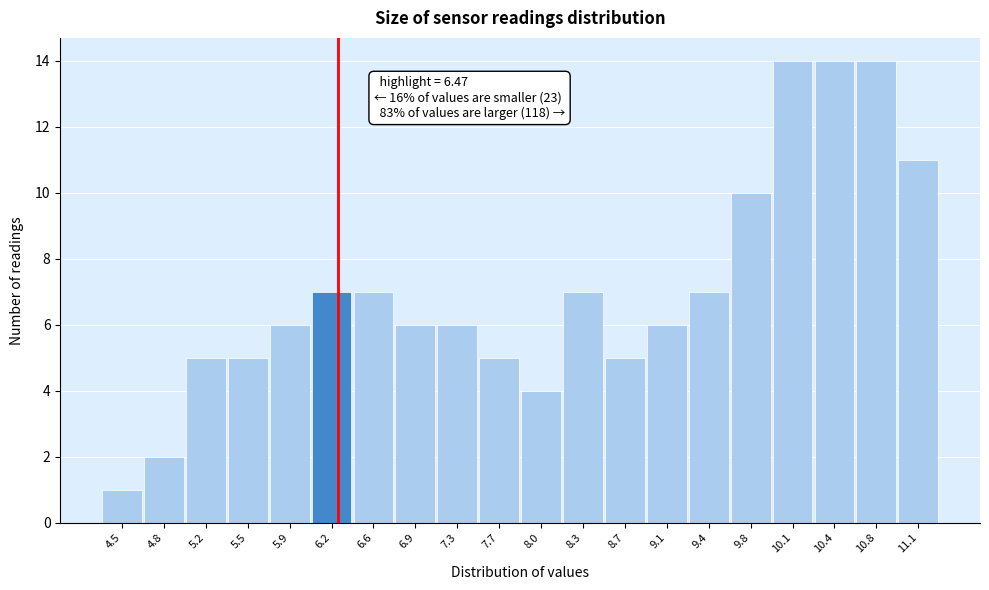

Reading left to right, transcribe all the data shown in this chart.

4.5=1	4.8=2	5.2=5	5.5=5	5.9=6	6.2=7	6.6=7	6.9=6	7.3=6	7.7=5	8.0=4	8.3=7	8.7=5	9.1=6	9.4=7	9.8=10	10.1=14	10.4=14	10.8=14	11.1=11